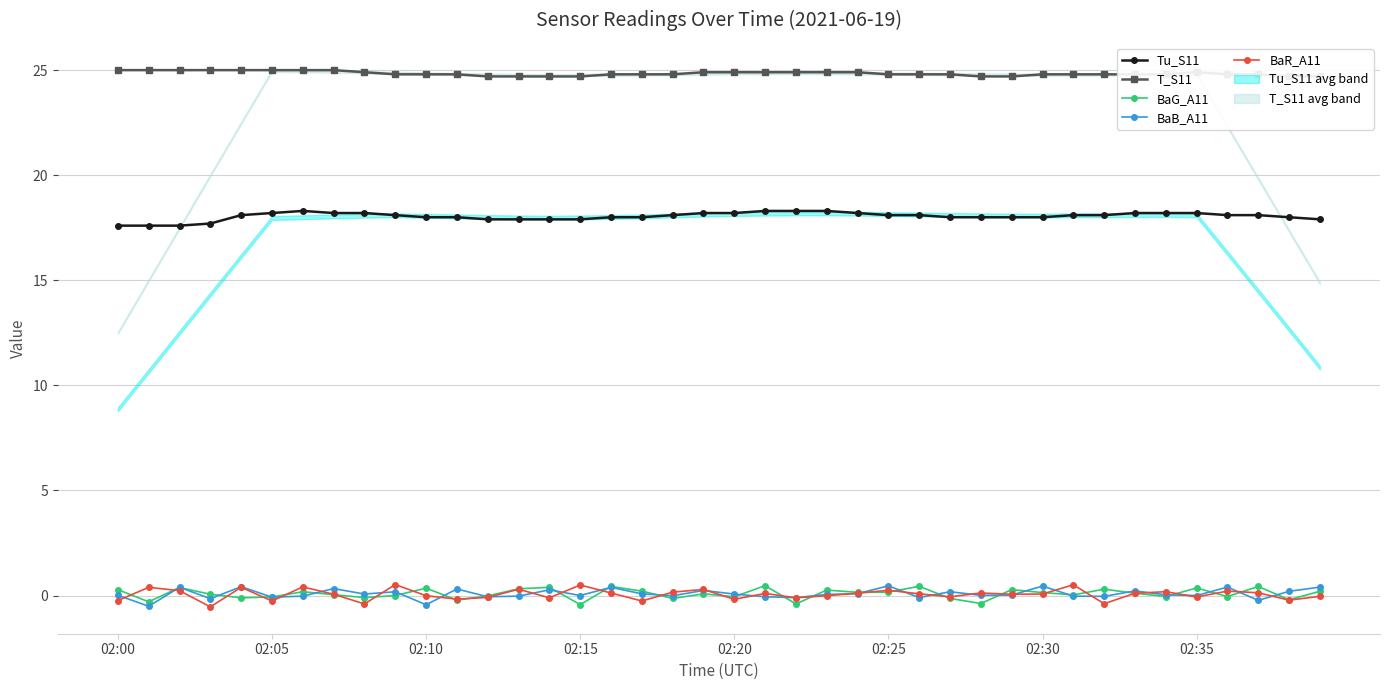

What is the total value across all series at 26?

43.3